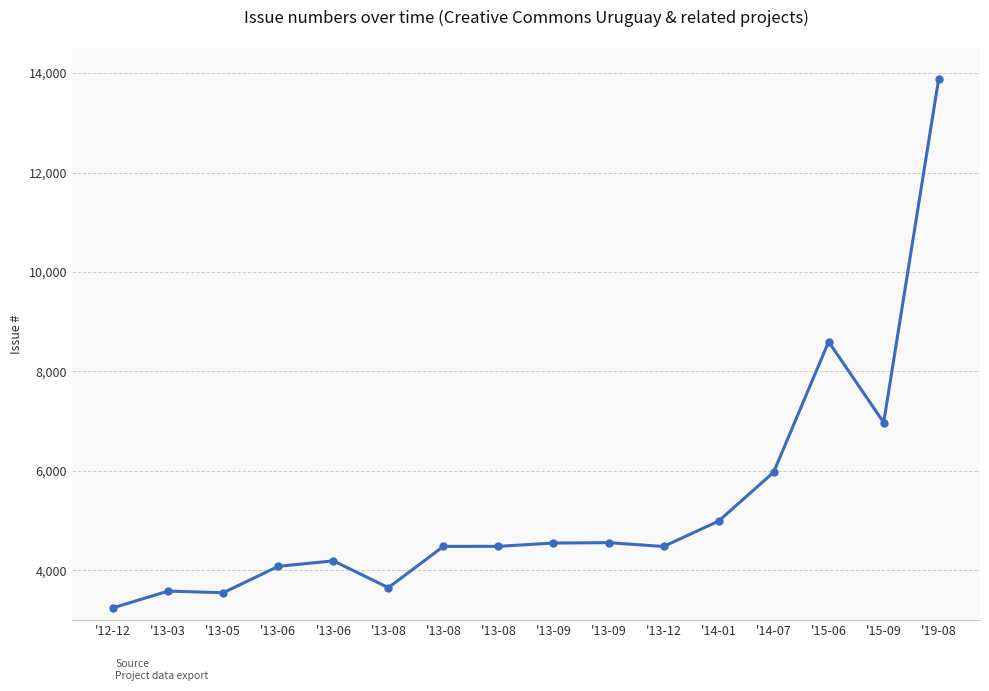

Reading left to right, list all the values displayed in this chart.

'12-12=3249	'13-03=3584	'13-05=3551	'13-06=4082	'13-06=4192	'13-08=3653	'13-08=4483	'13-08=4484	'13-09=4550	'13-09=4558	'13-12=4481	'14-01=4991	'14-07=5974	'15-06=8598	'15-09=6974	'19-08=13890